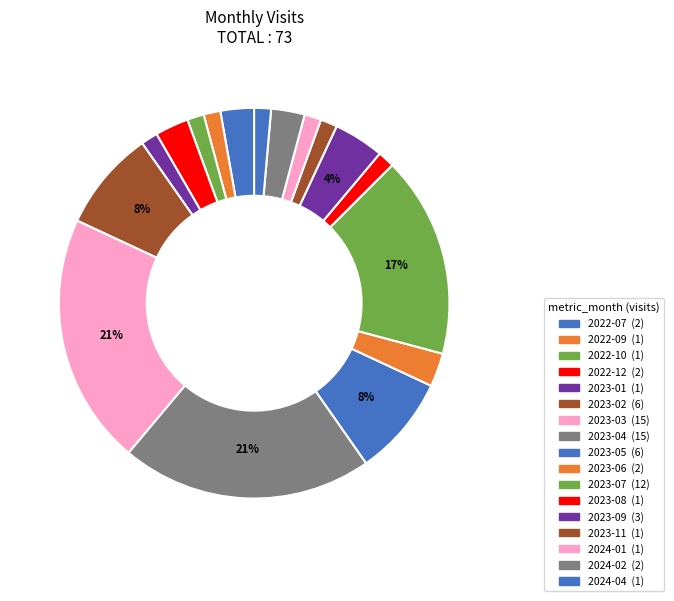

To the nearest percent, what is the combined percentage of 2023-03 and 2024-04?

22%